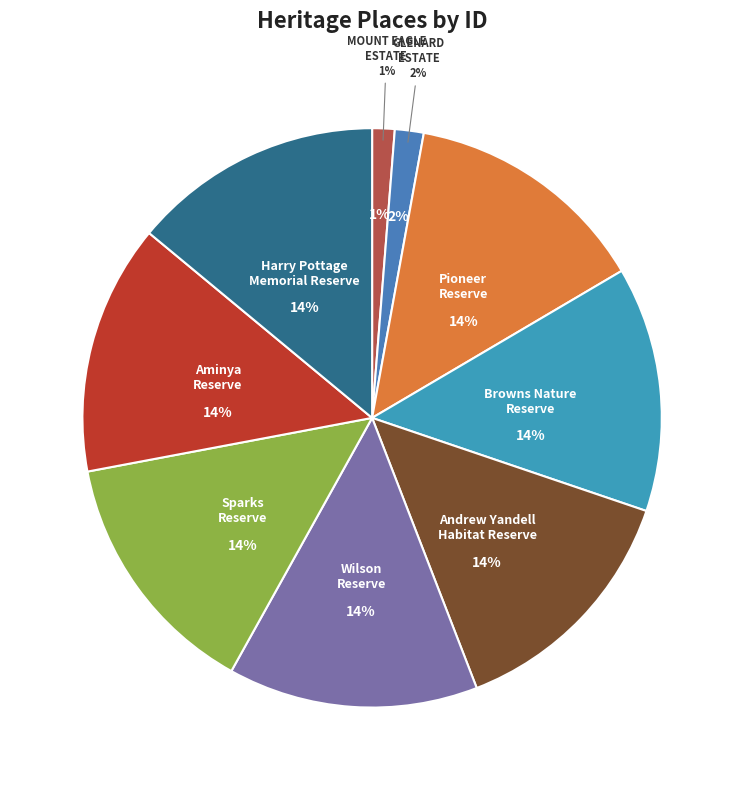

Is there any slice that represents more than half of the pie?

No